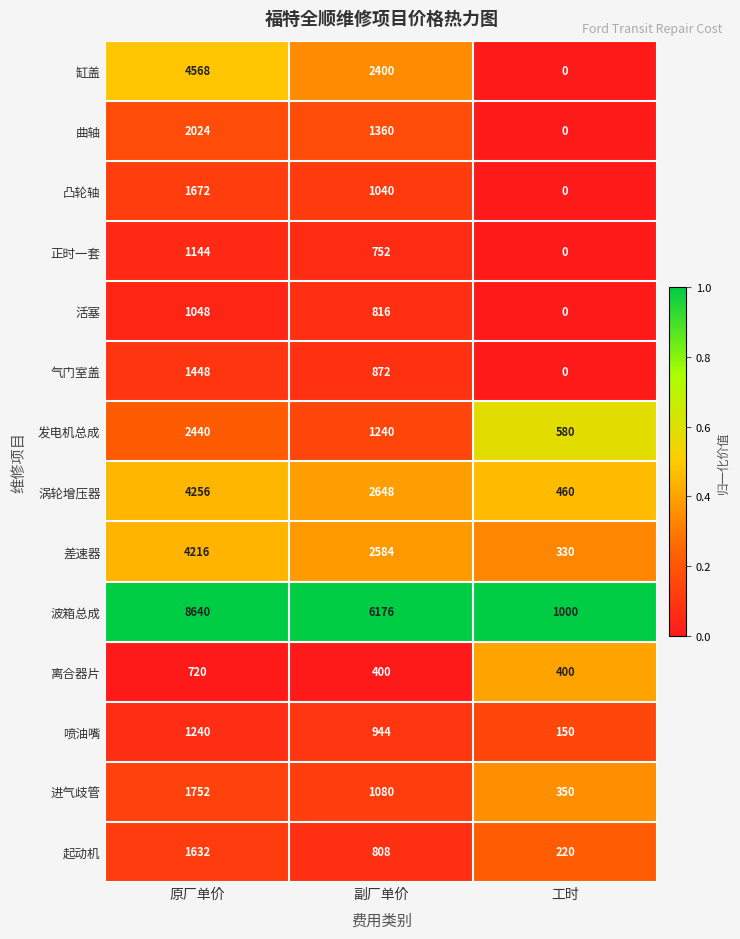

How many 气门室盖 values are between 0 and 1448?

3